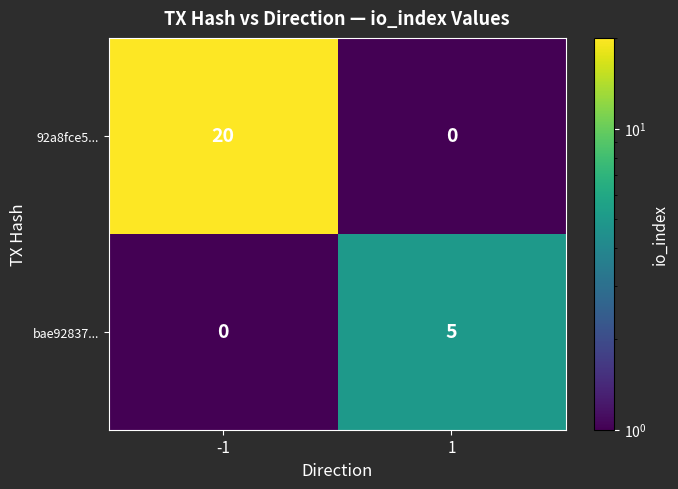

At which category is the sum across all series the highest?

-1